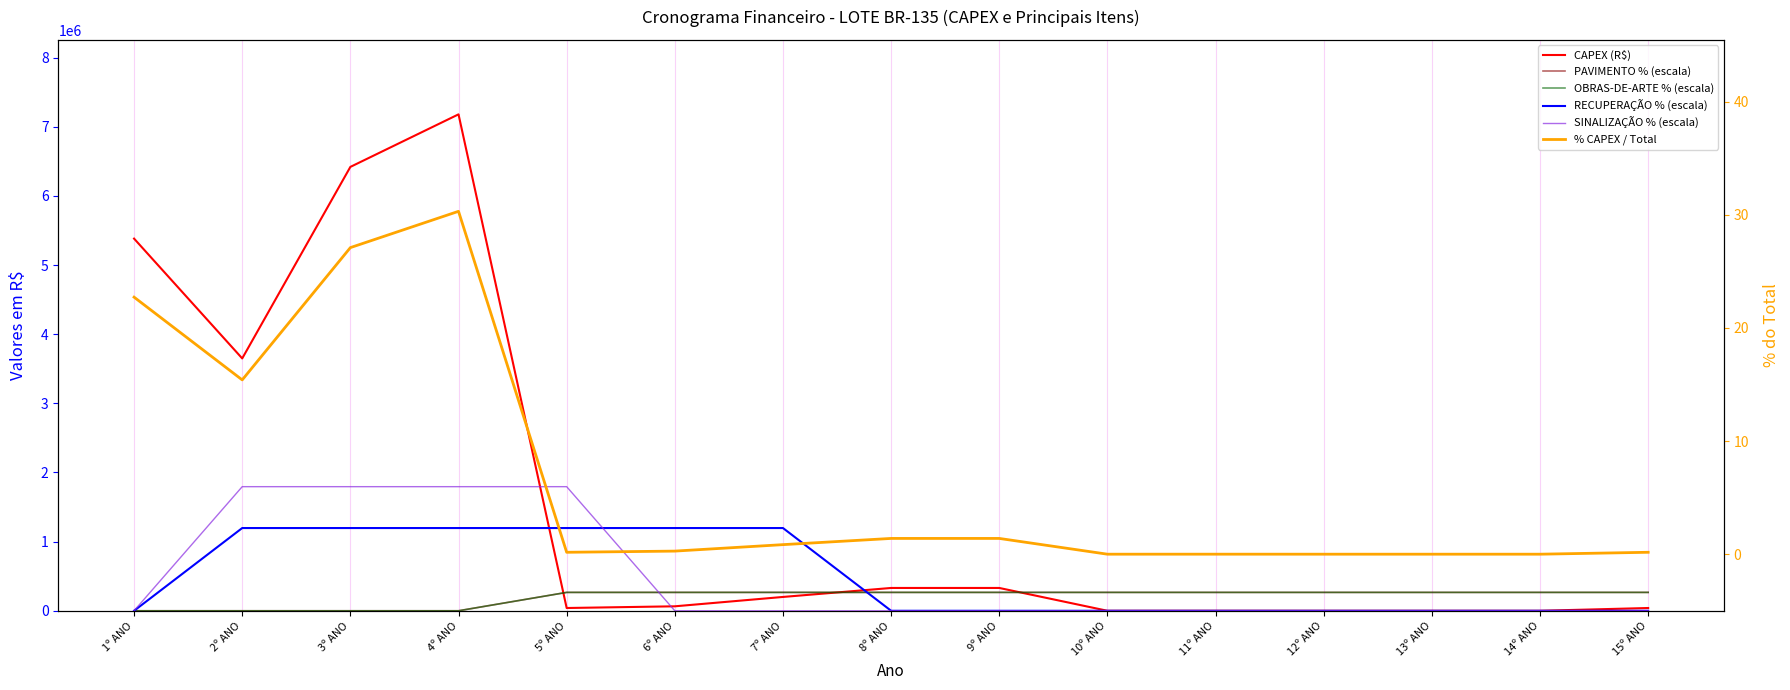

Reading left to right, transcribe all the data shown in this chart.

CAPEX (R$): 1º ANO=5382800.0	2º ANO=3650000.0	3º ANO=6420000.0	4º ANO=7180000.0	5º ANO=40000.0	6º ANO=64600.0	7º ANO=200000.0	8º ANO=330000.0	9º ANO=330000.0	10º ANO=0.0	11º ANO=200.0	12º ANO=0.0	13º ANO=0.0	14º ANO=0.0	15º ANO=40000.0
PAVIMENTO % (escala): 1º ANO=0.0	2º ANO=0.0	3º ANO=0.0	4º ANO=0.0	5º ANO=265947.2	6º ANO=265947.2	7º ANO=265947.2	8º ANO=265947.2	9º ANO=265947.2	10º ANO=265947.2	11º ANO=265947.2	12º ANO=265947.2	13º ANO=265947.2	14º ANO=265947.2	15º ANO=265947.2
OBRAS-DE-ARTE % (escala): 1º ANO=0.0	2º ANO=0.0	3º ANO=0.0	4º ANO=0.0	5º ANO=265947.2	6º ANO=265947.2	7º ANO=265947.2	8º ANO=265947.2	9º ANO=265947.2	10º ANO=265947.2	11º ANO=265947.2	12º ANO=265947.2	13º ANO=265947.2	14º ANO=265947.2	15º ANO=265947.2
RECUPERAÇÃO % (escala): 1º ANO=0.0	2º ANO=1196690.6	3º ANO=1196690.6	4º ANO=1196690.6	5º ANO=1196690.6	6º ANO=1196690.6	7º ANO=1196690.6	8º ANO=0.0	9º ANO=0.0	10º ANO=0.0	11º ANO=0.0	12º ANO=0.0	13º ANO=0.0	14º ANO=0.0	15º ANO=0.0
SINALIZAÇÃO % (escala): 1º ANO=0.0	2º ANO=1795000.0	3º ANO=1795000.0	4º ANO=1795000.0	5º ANO=1795000.0	6º ANO=0.0	7º ANO=0.0	8º ANO=0.0	9º ANO=0.0	10º ANO=0.0	11º ANO=0.0	12º ANO=0.0	13º ANO=0.0	14º ANO=0.0	15º ANO=0.0
% CAPEX / Total: 1º ANO=22.7	2º ANO=15.4	3º ANO=27.1	4º ANO=30.3	5º ANO=0.2	6º ANO=0.3	7º ANO=0.8	8º ANO=1.4	9º ANO=1.4	10º ANO=0.0	11º ANO=0.0	12º ANO=0.0	13º ANO=0.0	14º ANO=0.0	15º ANO=0.2